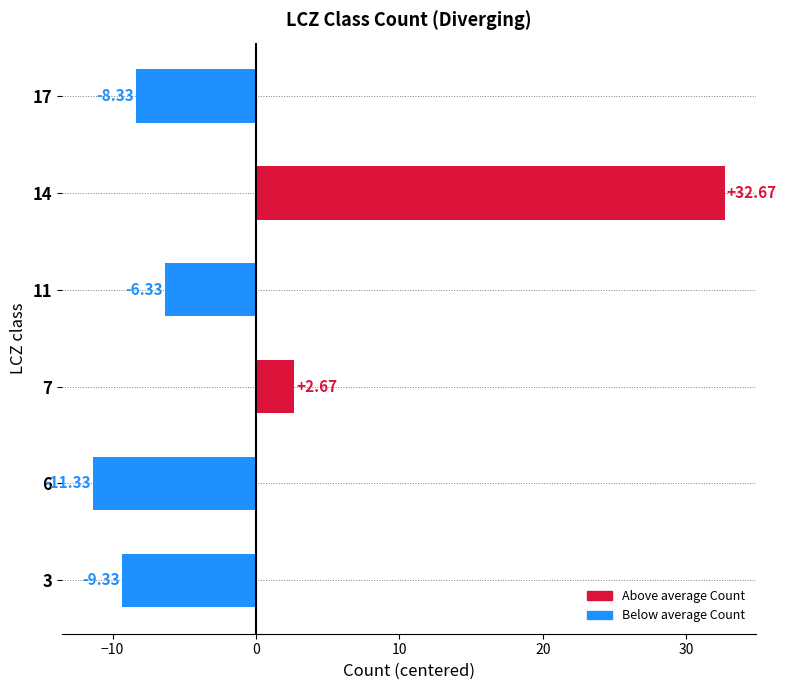

Are the bars horizontal?

Yes